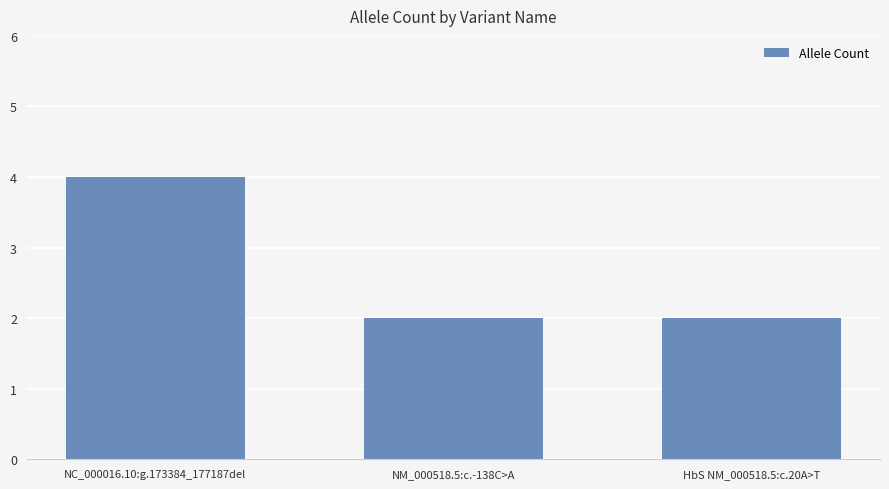

Does the chart contain stacked bars?

No